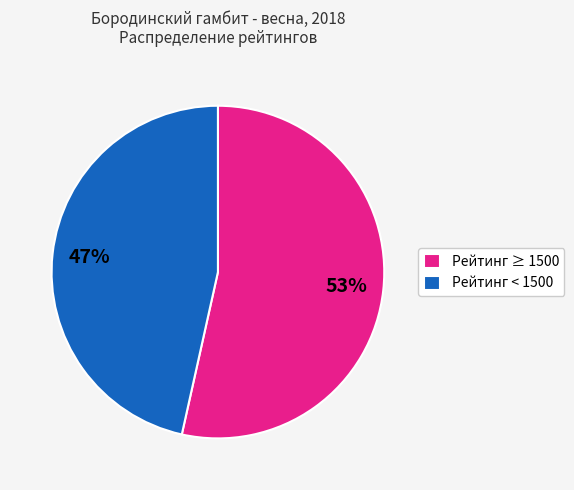

To the nearest percent, what is the average slice percentage?

50%